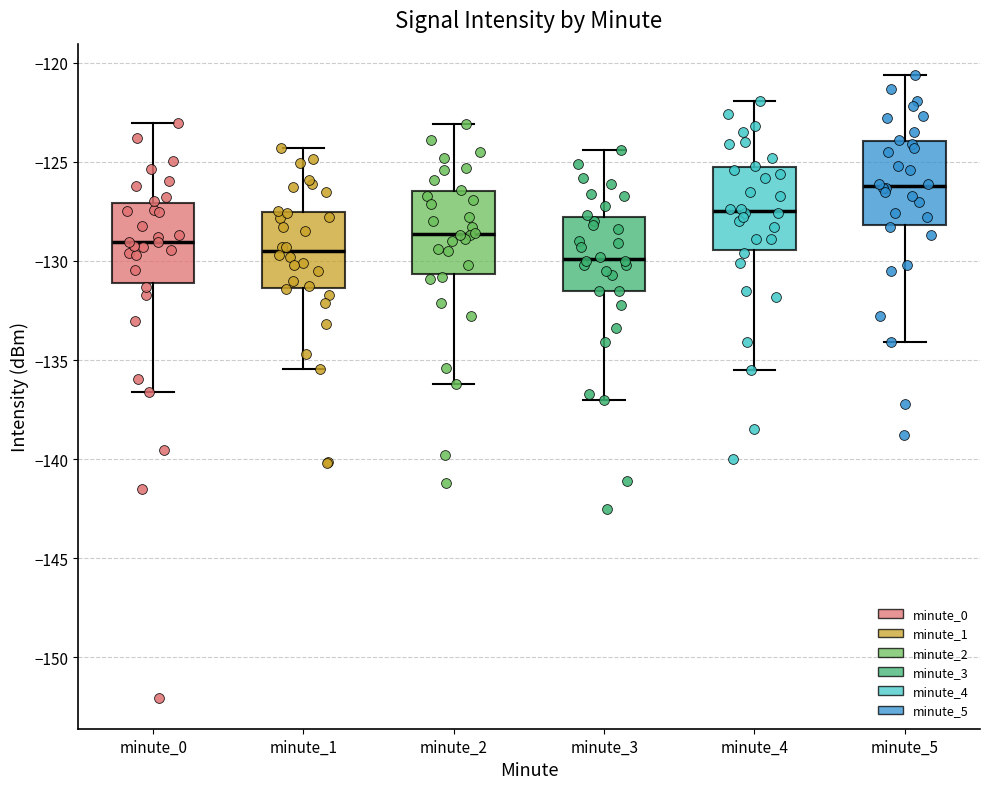

Where does the upper whisker of the box for minute_2 end on the y-axis? The values are not printed on the chart, so give them approximately, as read against the axis.

-123.0